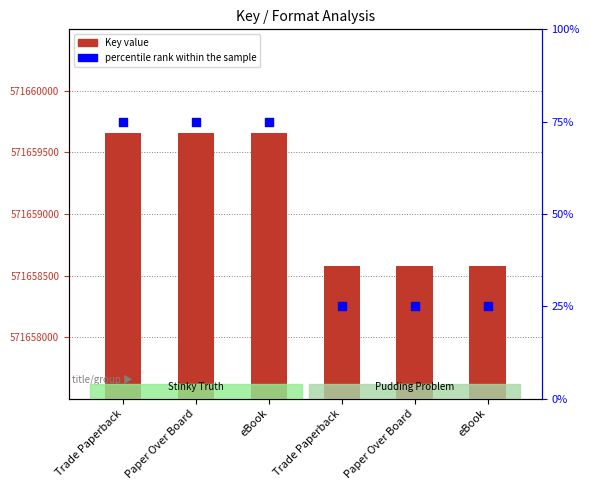

At how many categories does at least one series exceed 6575440?

6